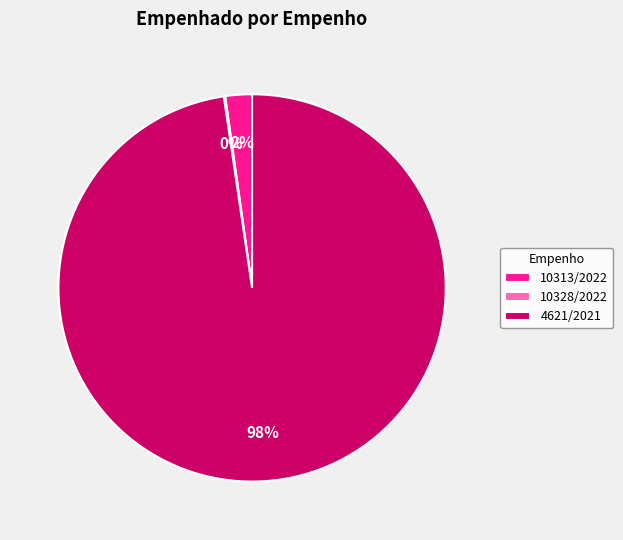

Between 10313/2022 and 4621/2021, which is larger?

4621/2021